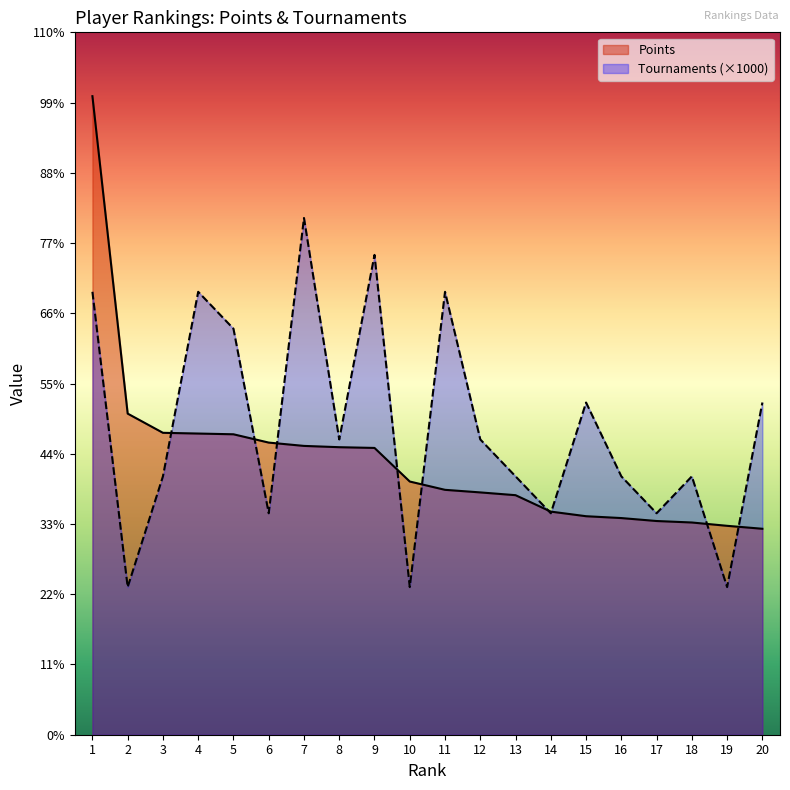

At which category does Tournaments reach its first local valley?

2